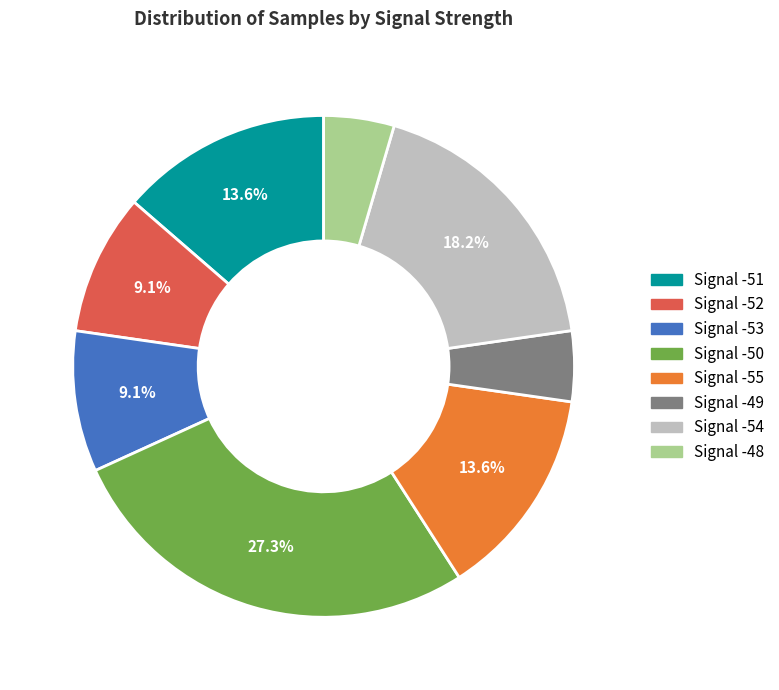

Count the number of slices in the pie.

8